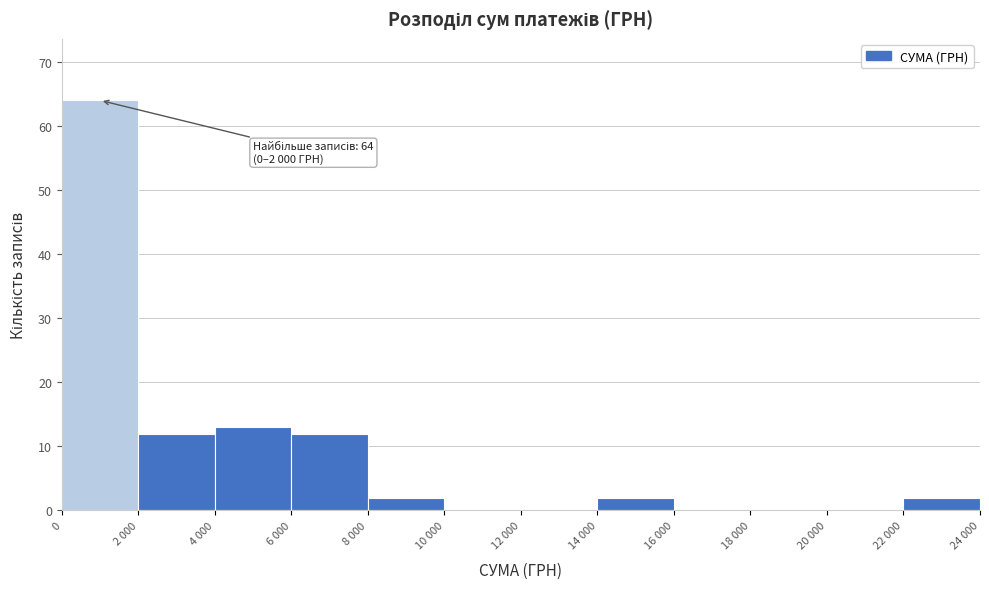

Reading right to left, list all the values displayed in this chart.

22 000=2	20 000=0	18 000=0	16 000=0	14 000=2	12 000=0	10 000=0	8 000=2	6 000=12	4 000=13	2 000=12	0=64